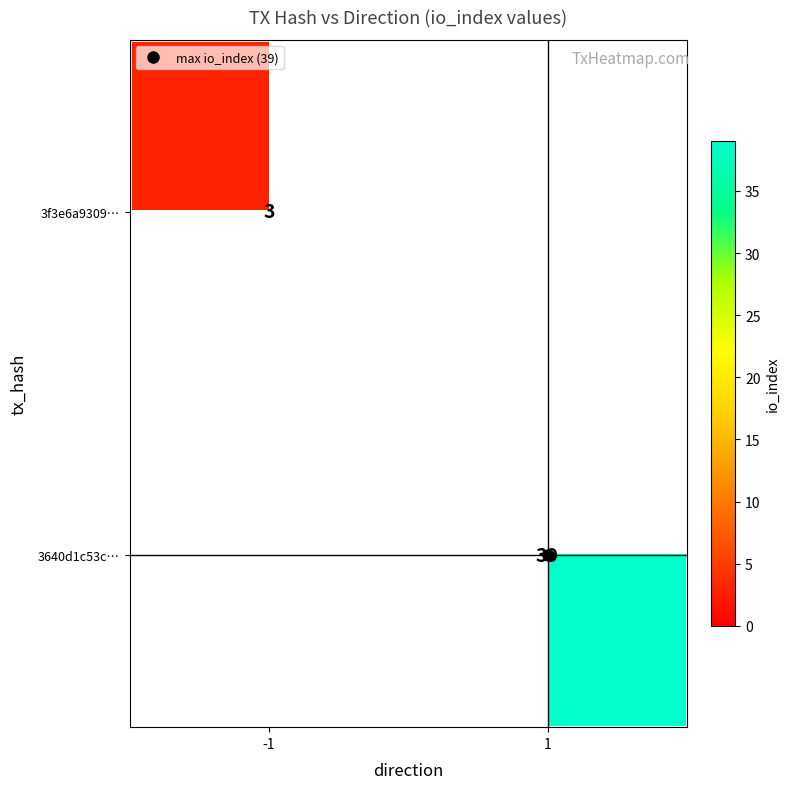

At -1, list the series in order from largest to smallest.

3f3e6a9309…, 3640d1c53c…